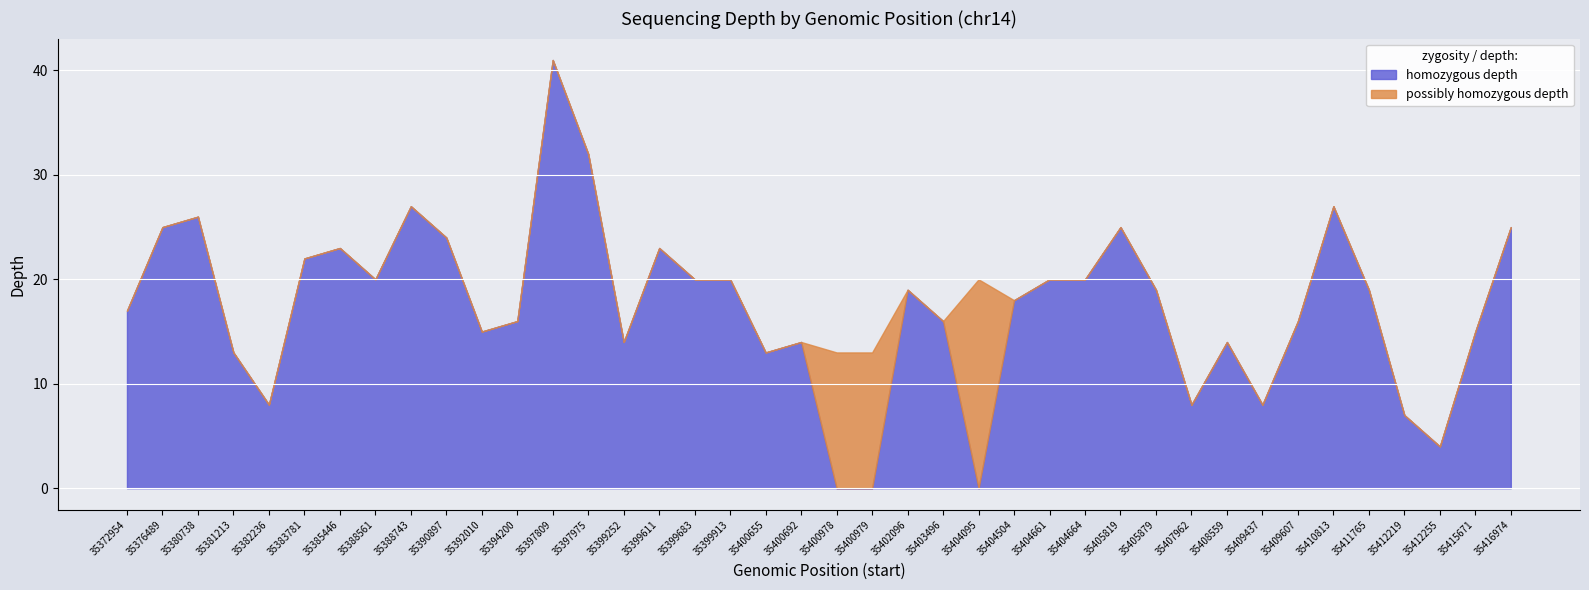

What is the sum of all homozygous depth values?

693